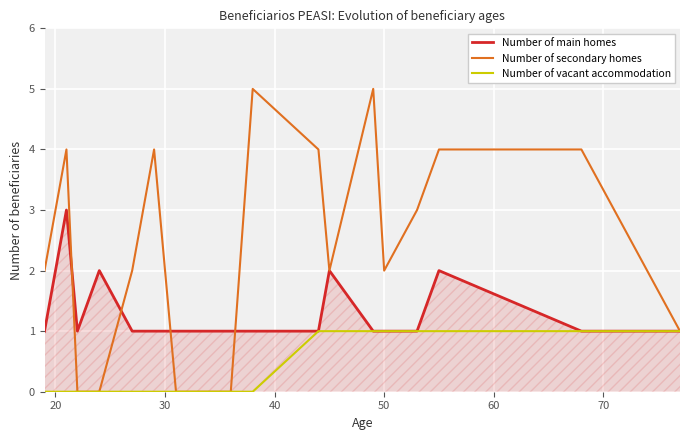

What is the maximum value shown in the chart?

5